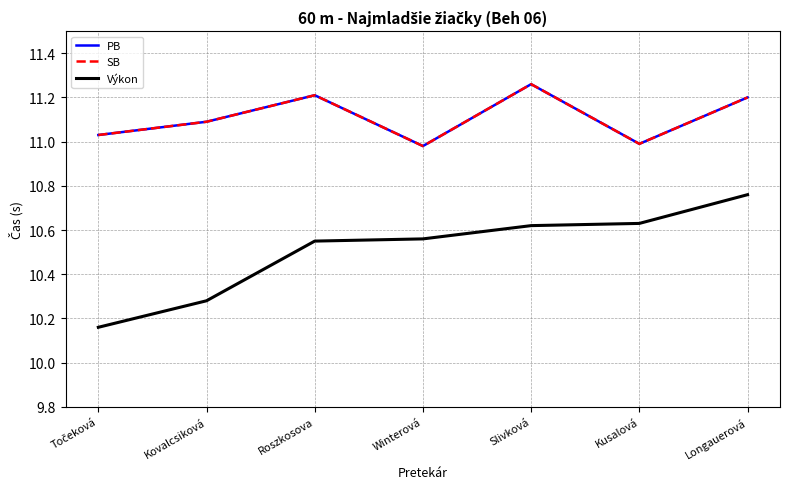

What is the difference between the maximum and minimum values in the Výkon series?

0.6